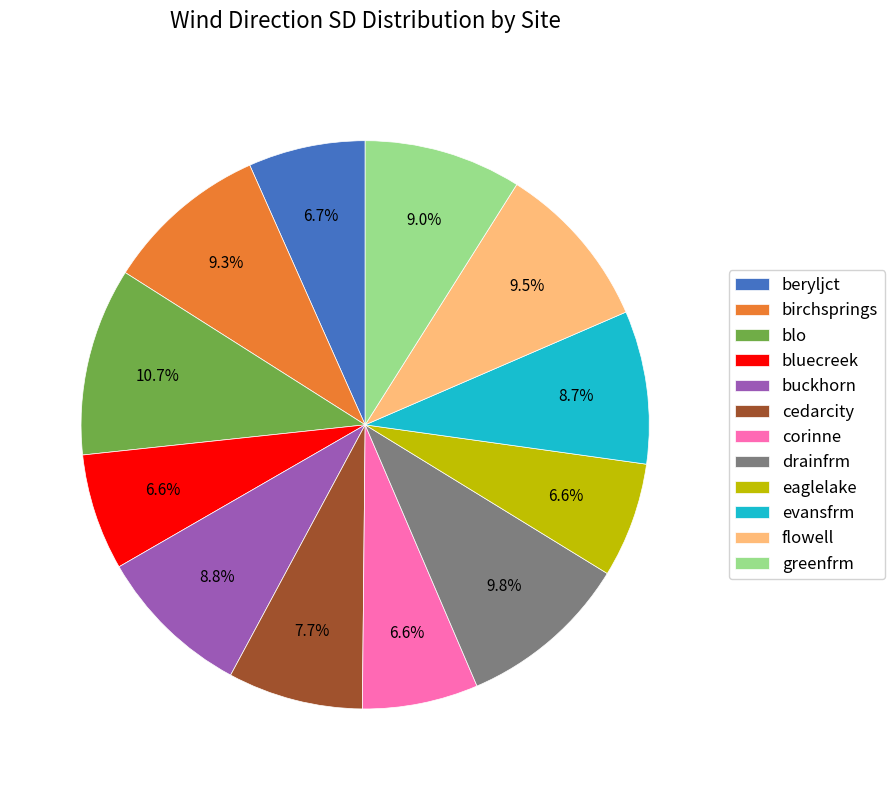

To the nearest percent, what is the average slice percentage?

8%